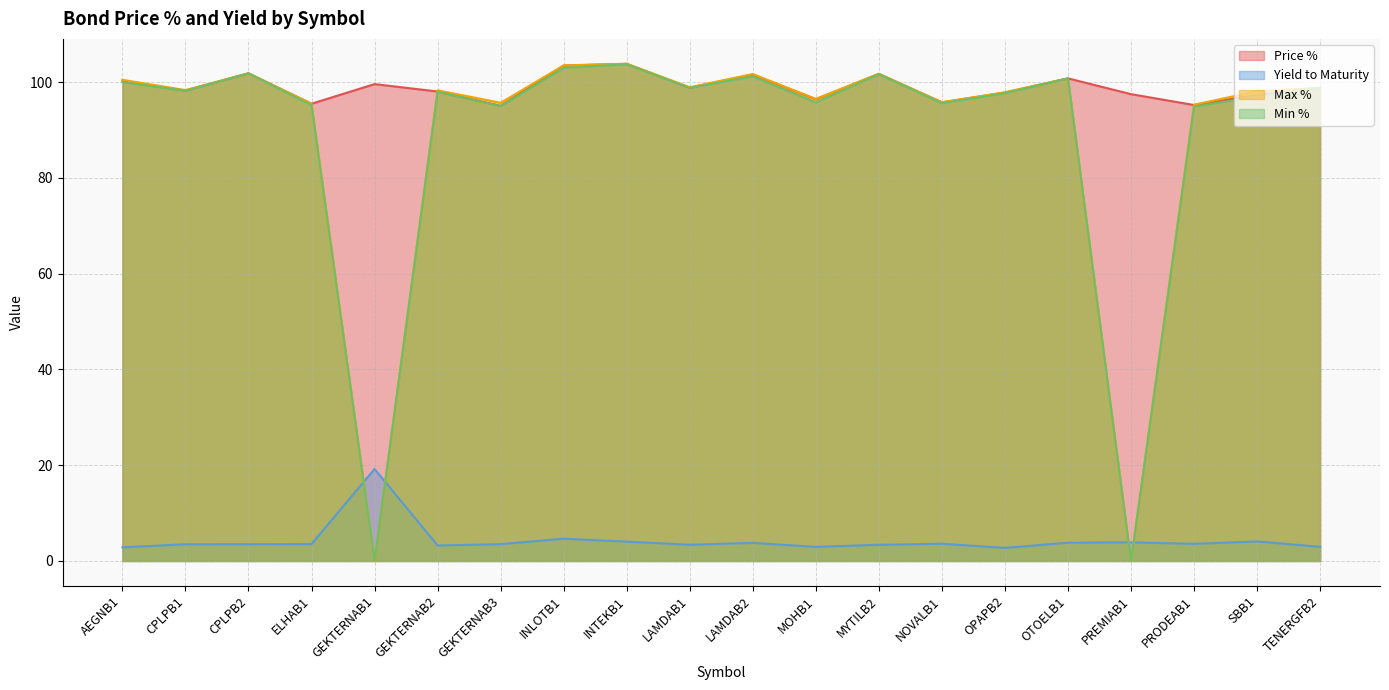

Which series has the largest total across all categories?

Price %